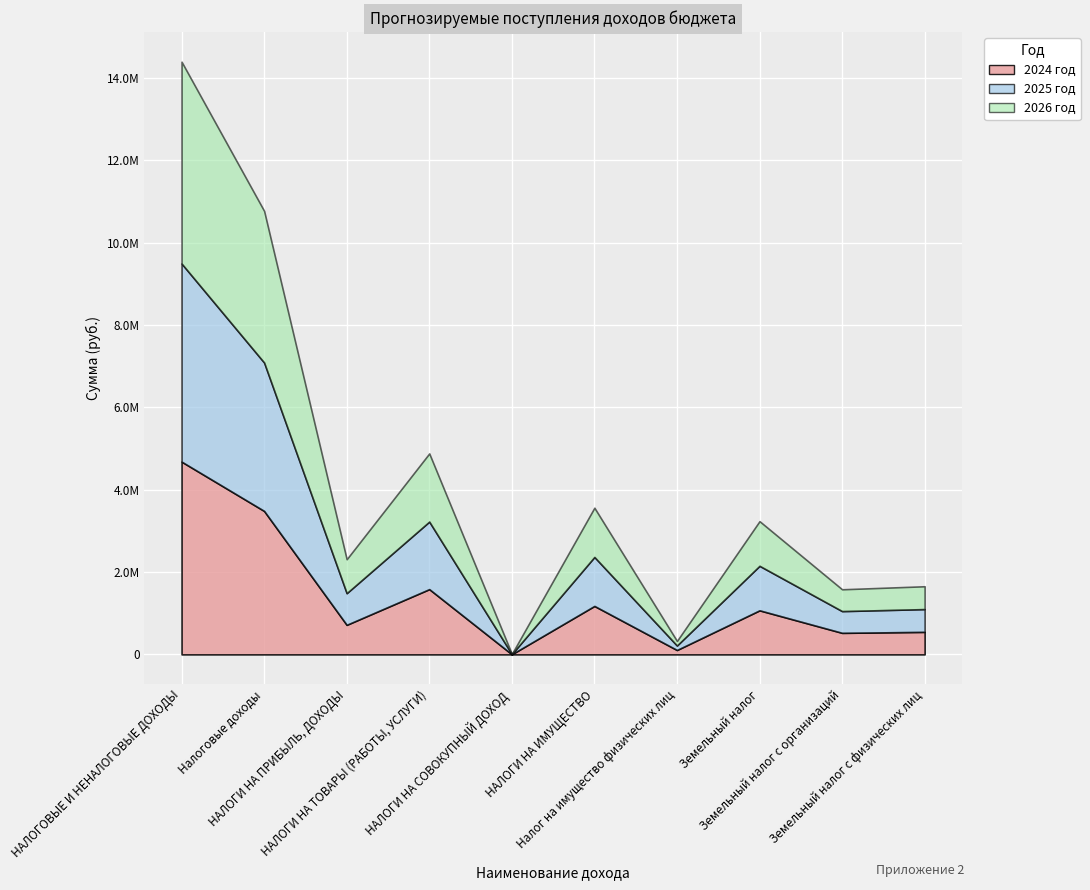

True or false: 2026 год and 2025 год cross at least once.

False